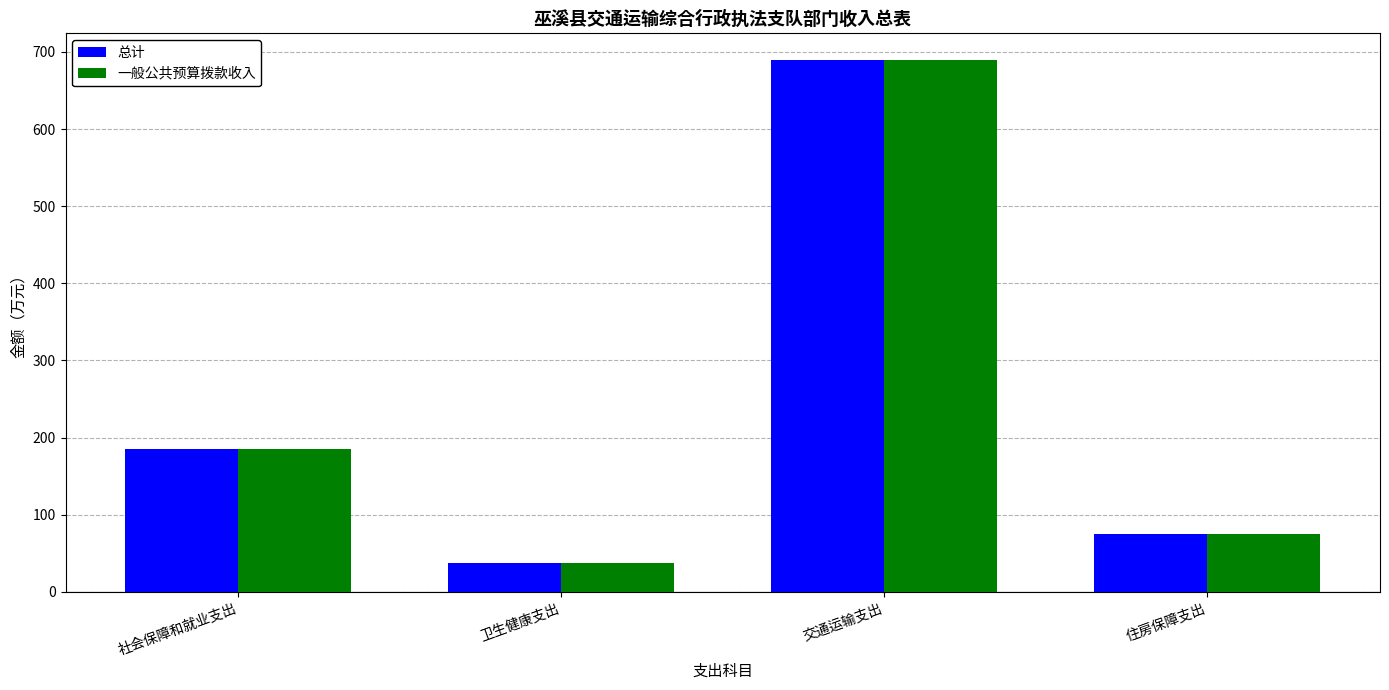

Where is 一般公共预算拨款收入 nearest to the value 363?

社会保障和就业支出